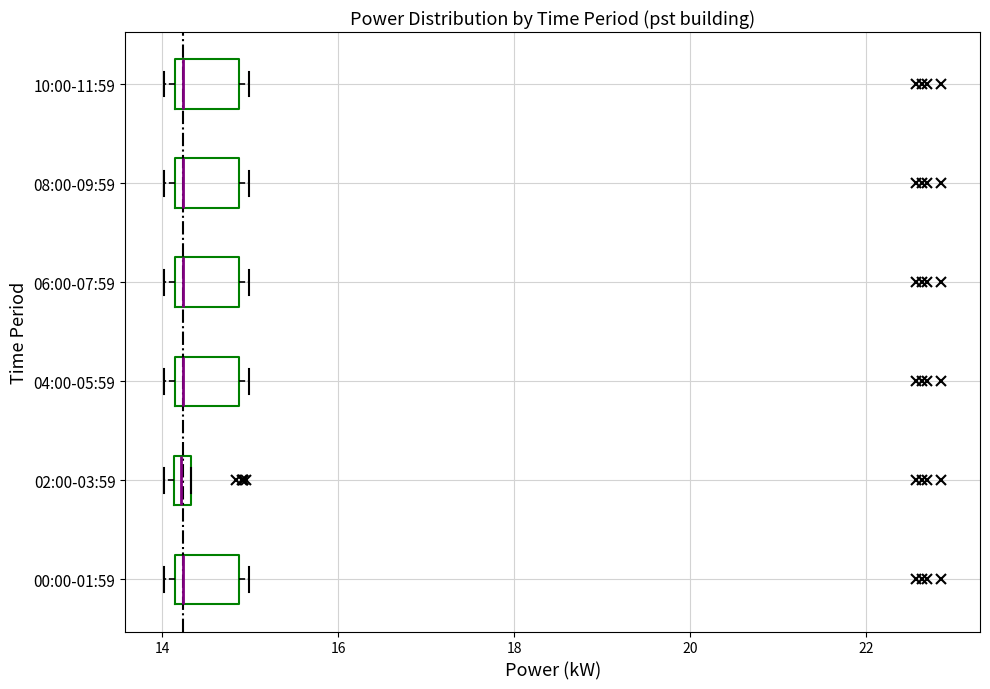

Where is the left edge of the box for 10:00-11:59 on the x-axis? The values are not printed on the chart, so give them approximately, as read against the axis.

14.2